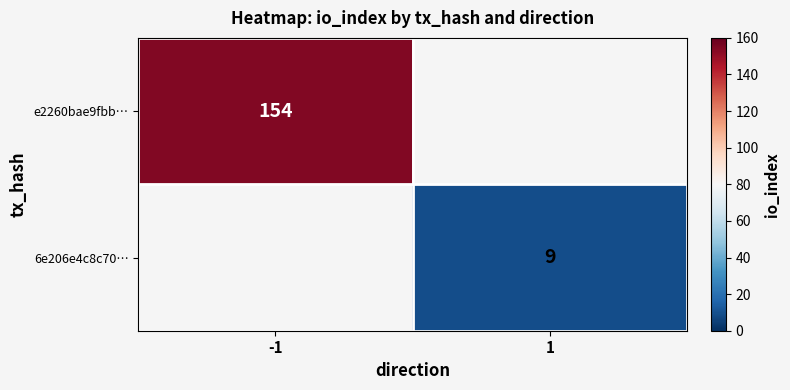

True or false: 6e206e4c8c70… has a value of 12 at 1.

False